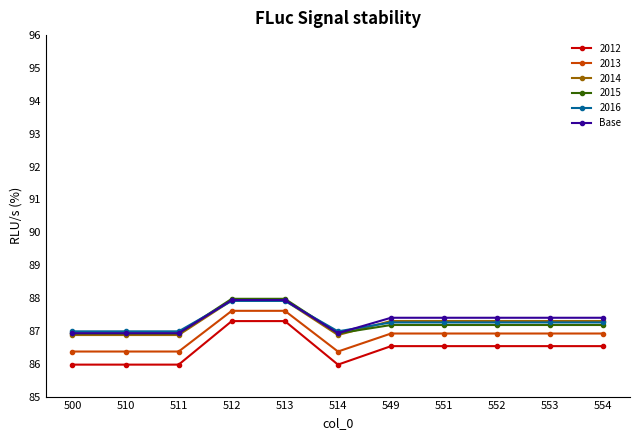

What are all the series names shown in the legend?

2012, 2013, 2014, 2015, 2016, Base